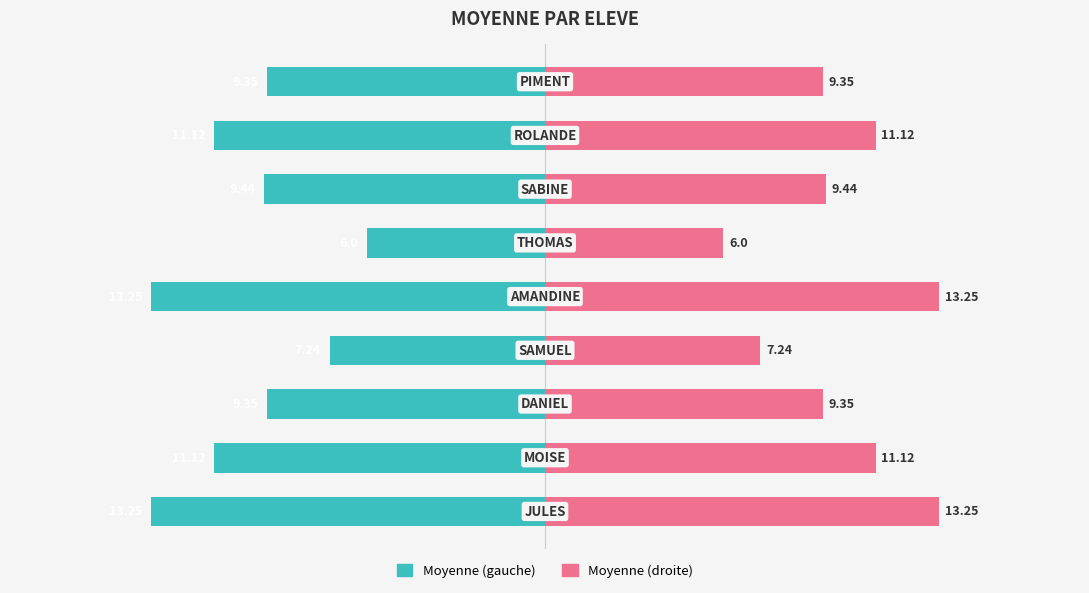

Reading left to right, extract all data points from this chart.

Moyenne (gauche): 0=-13.2	1=-11.1	2=-9.3	3=-7.2	4=-13.2	5=-6.0	6=-9.4	7=-11.1	8=-9.3
Moyenne (droite): 0=13.2	1=11.1	2=9.3	3=7.2	4=13.2	5=6.0	6=9.4	7=11.1	8=9.3